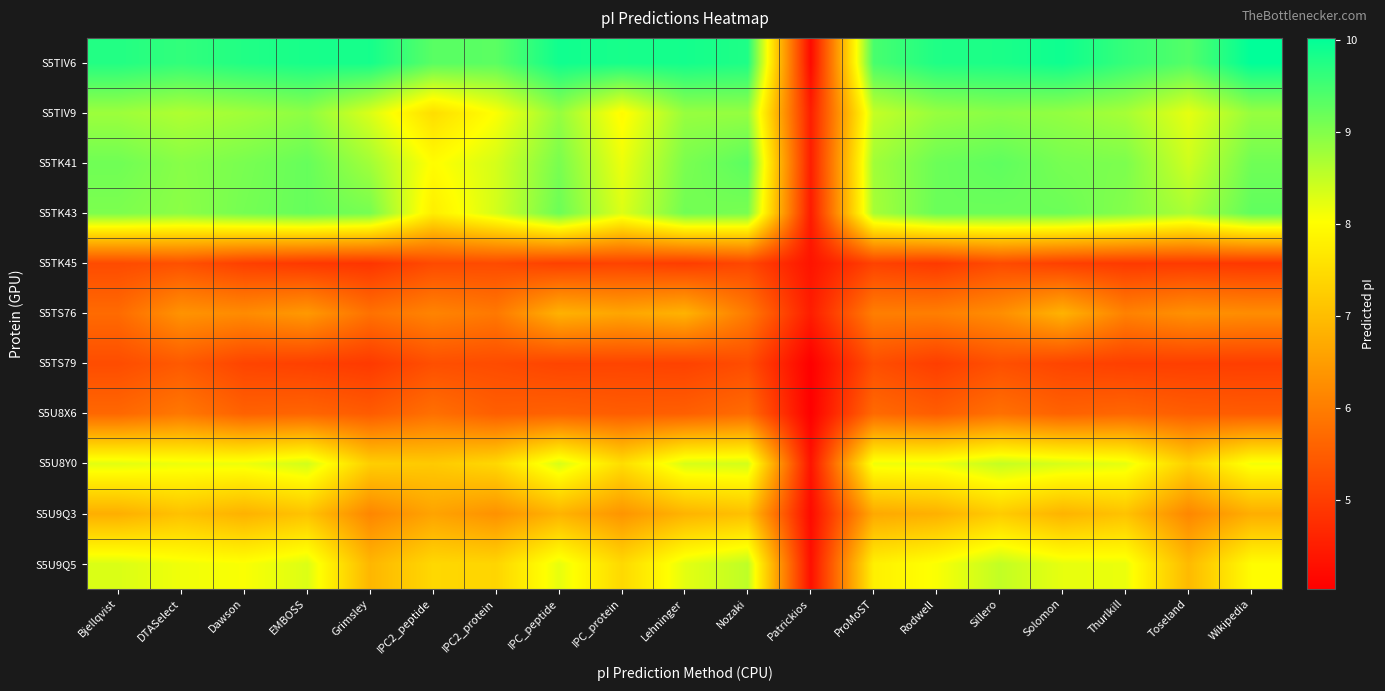

What is the greatest value displayed?

10.0